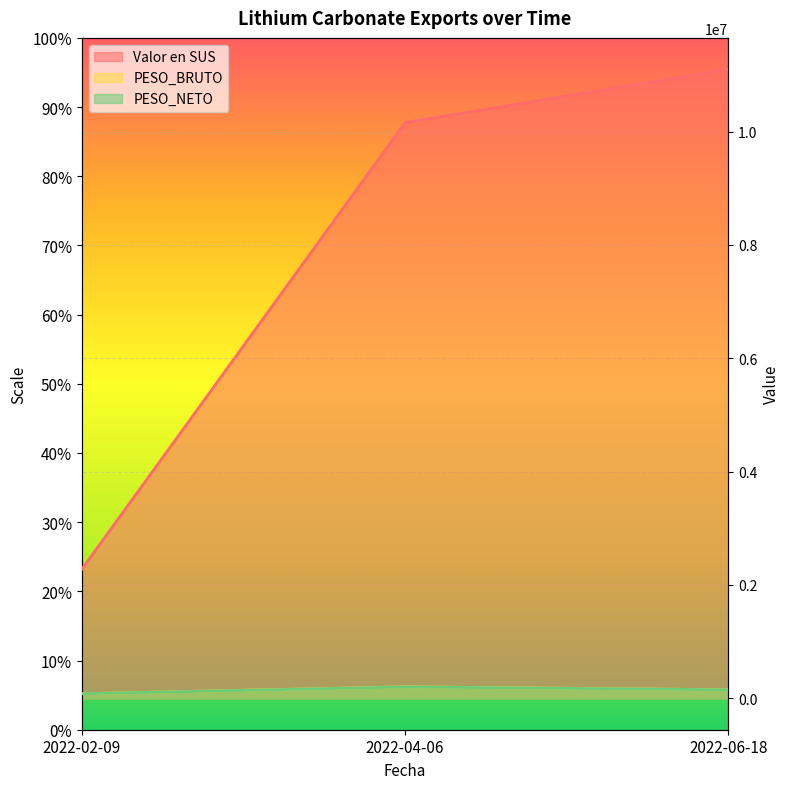

At 2022-04-06, list the series in order from smallest to largest.

PESO_NETO, PESO_BRUTO, Valor en SUS